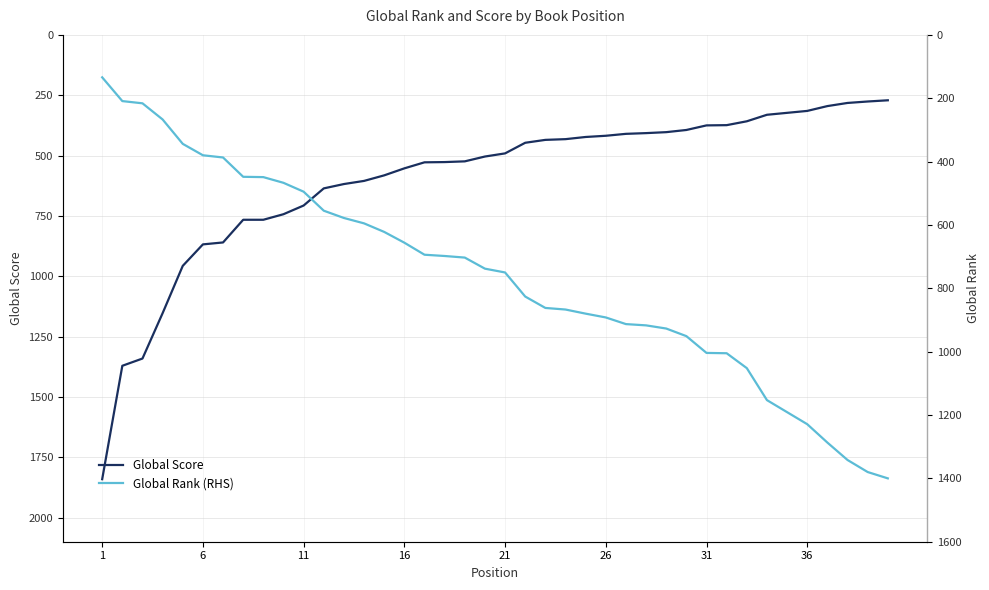

Rank the series by their maximum value, from lowest to highest.

Global Rank (RHS), Global Score